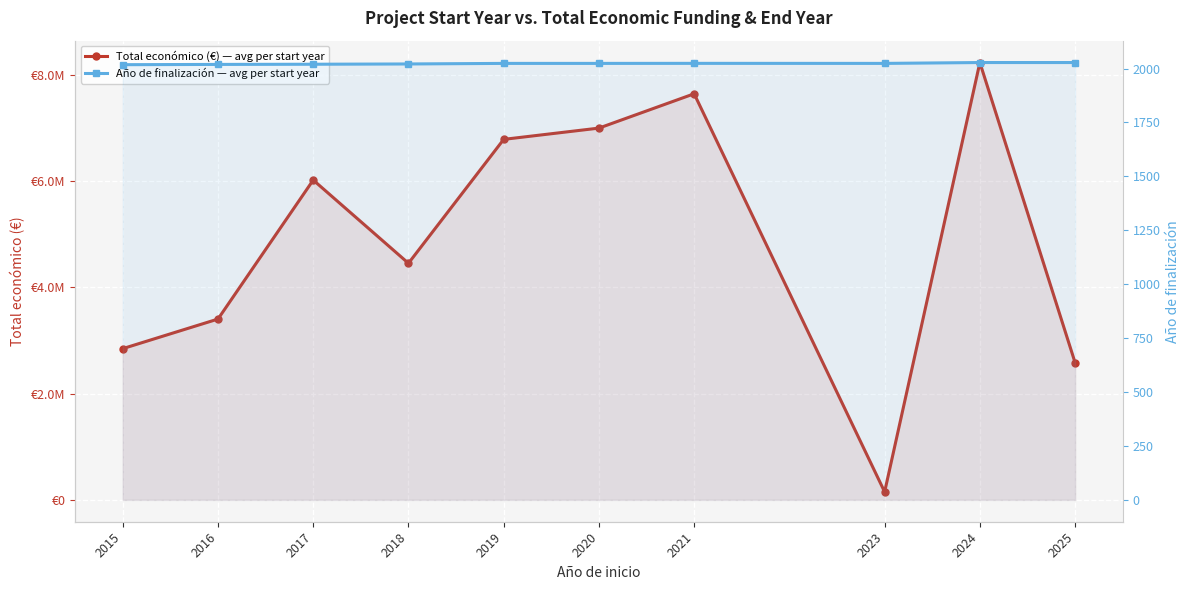

List the series in order of their peak value, lowest first.

Año de finalización — avg per start year, Total económico (€) — avg per start year